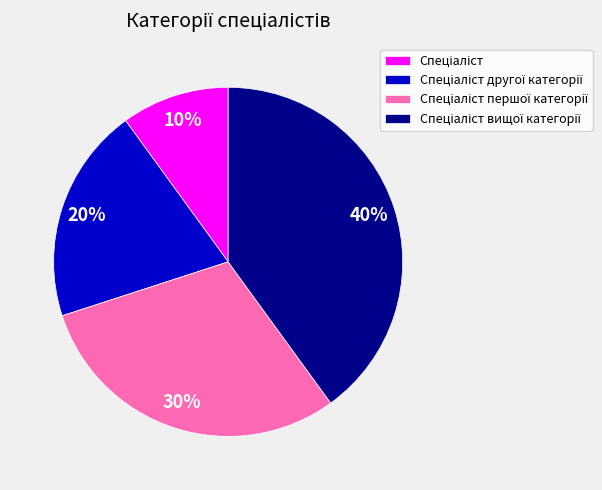

Is there any slice that represents more than half of the pie?

No